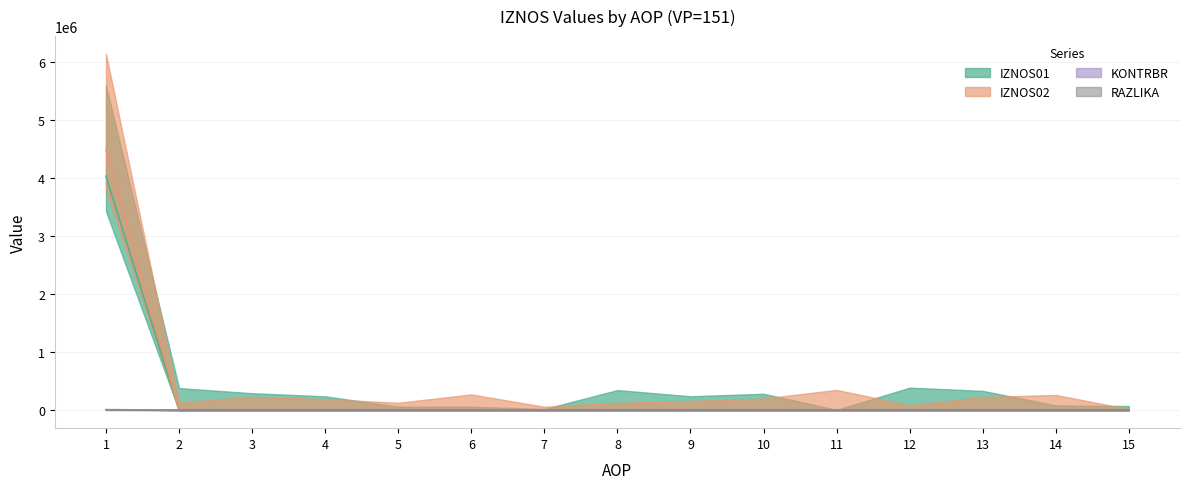

Is it true that IZNOS01 equals 0.0 at 5?

True